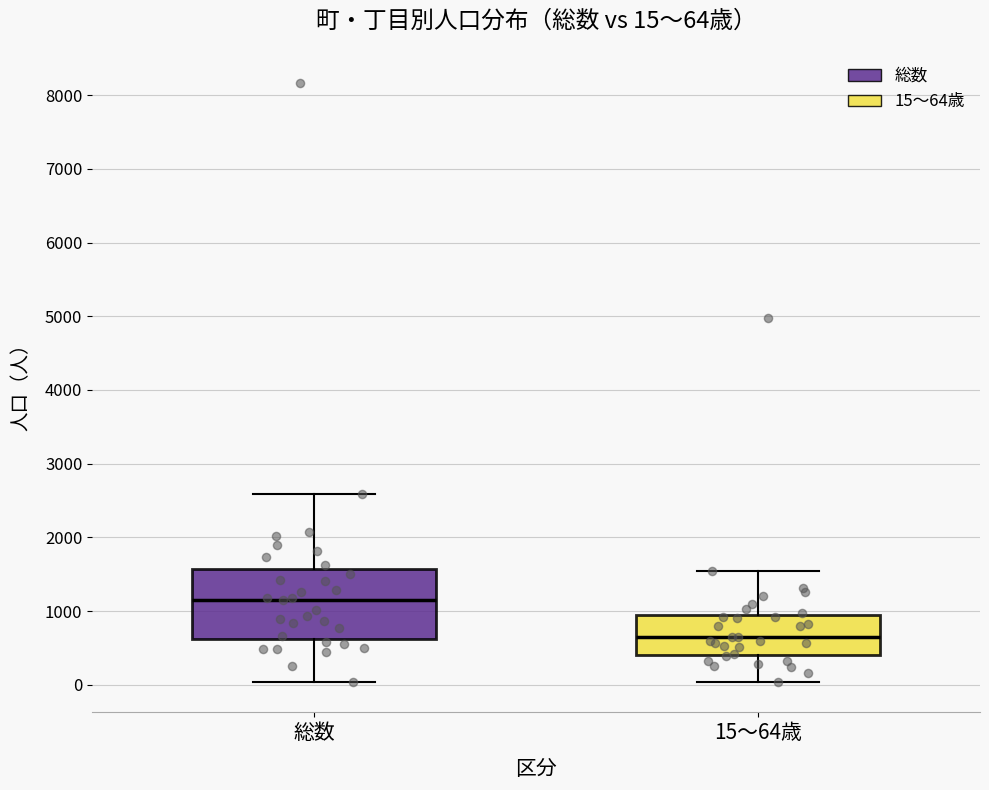

Which box's median line is the highest?

総数